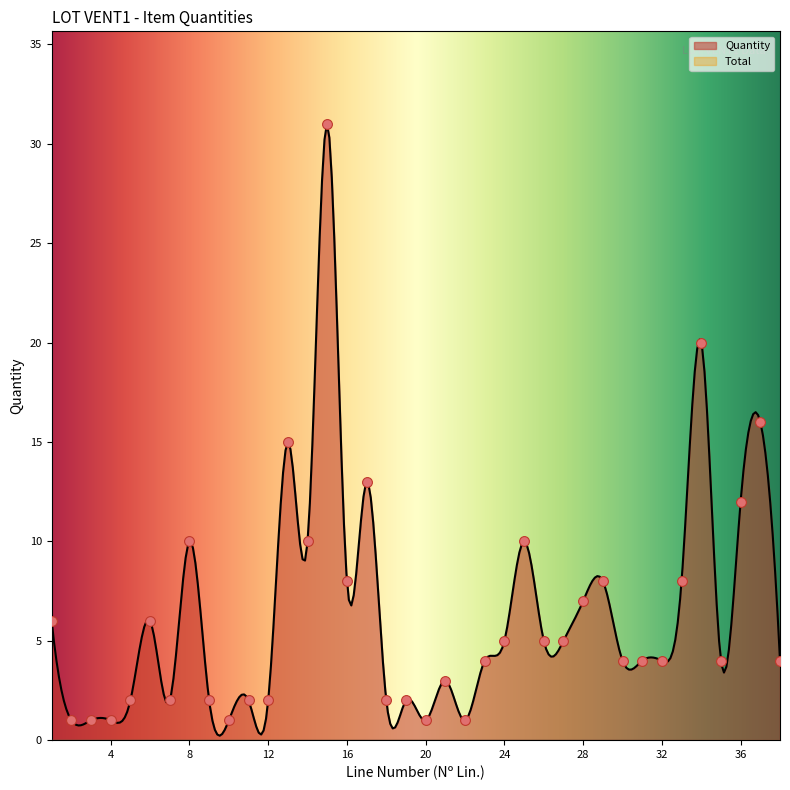

What is the ratio of the value at 28 to the value at 13?

0.5